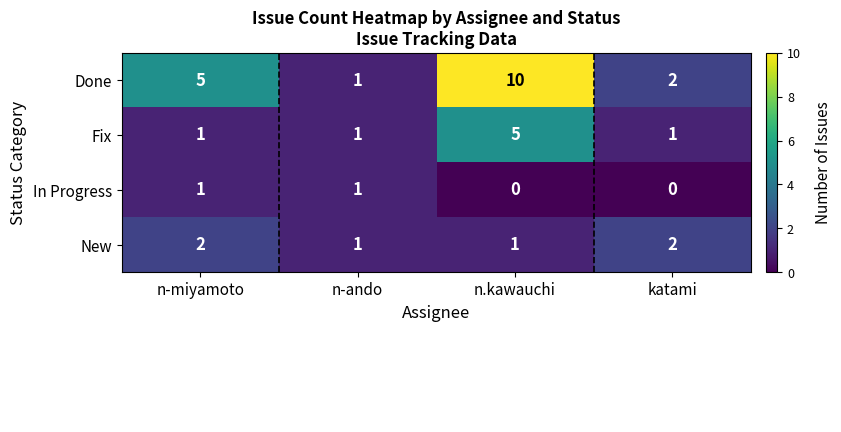

Reading right to left, extract all data points from this chart.

Done: 2	10	1	5
Fix: 1	5	1	1
In Progress: 0	0	1	1
New: 2	1	1	2